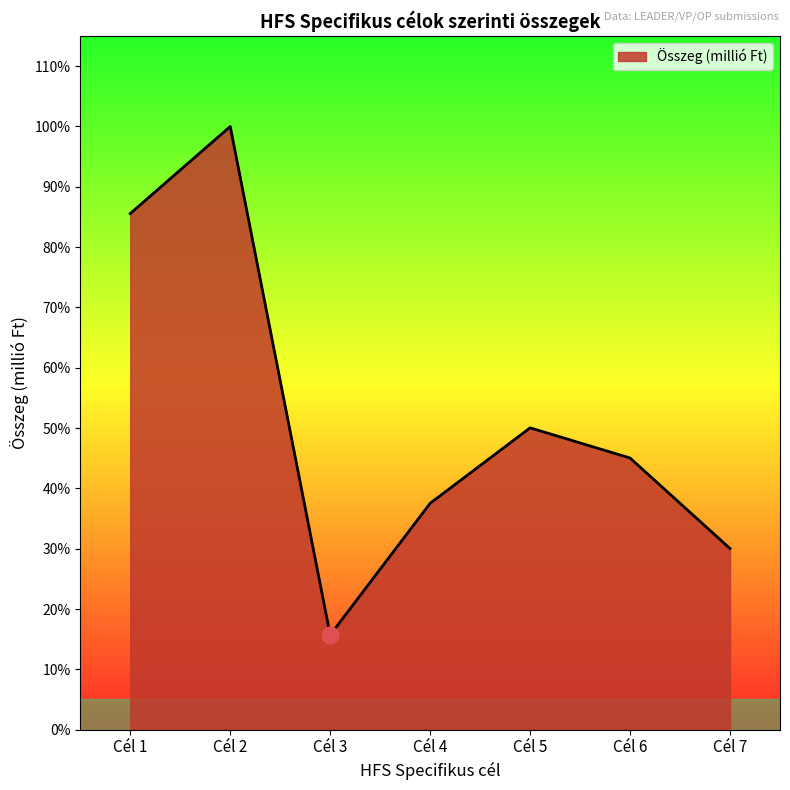

Does the chart display data point markers on the line(s)?

No